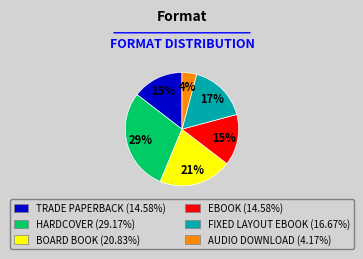

Is there a majority slice in this chart?

No